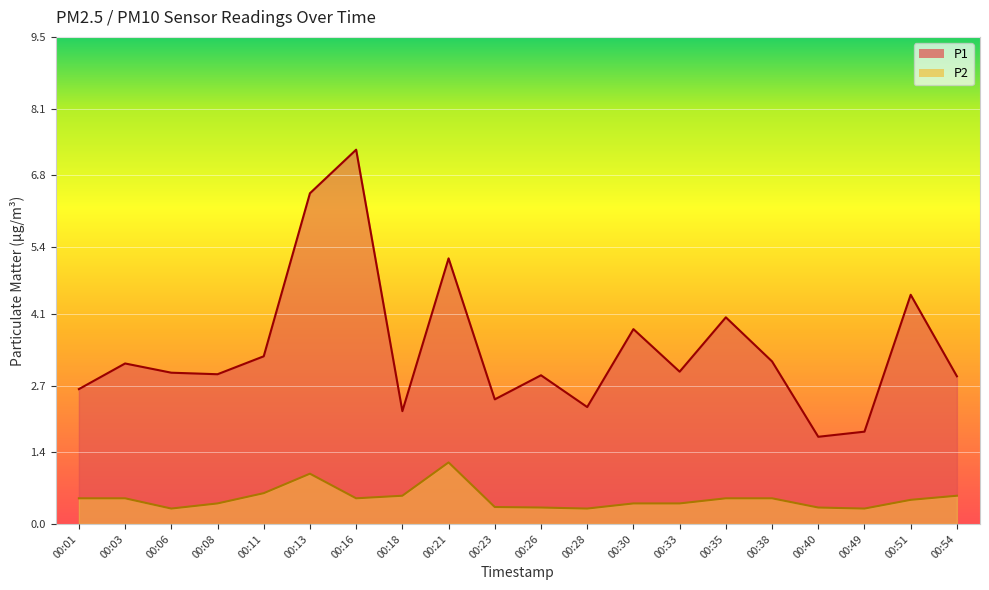

What is the value of the P2 point at the 9th from the left?

1.2